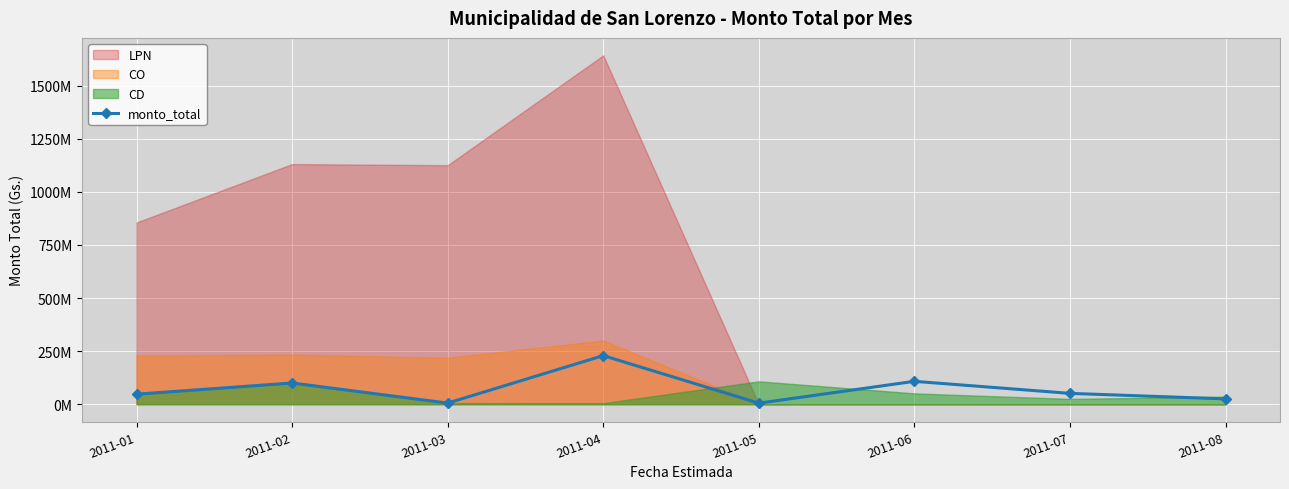

Which category has the highest value across all series?

2011-04